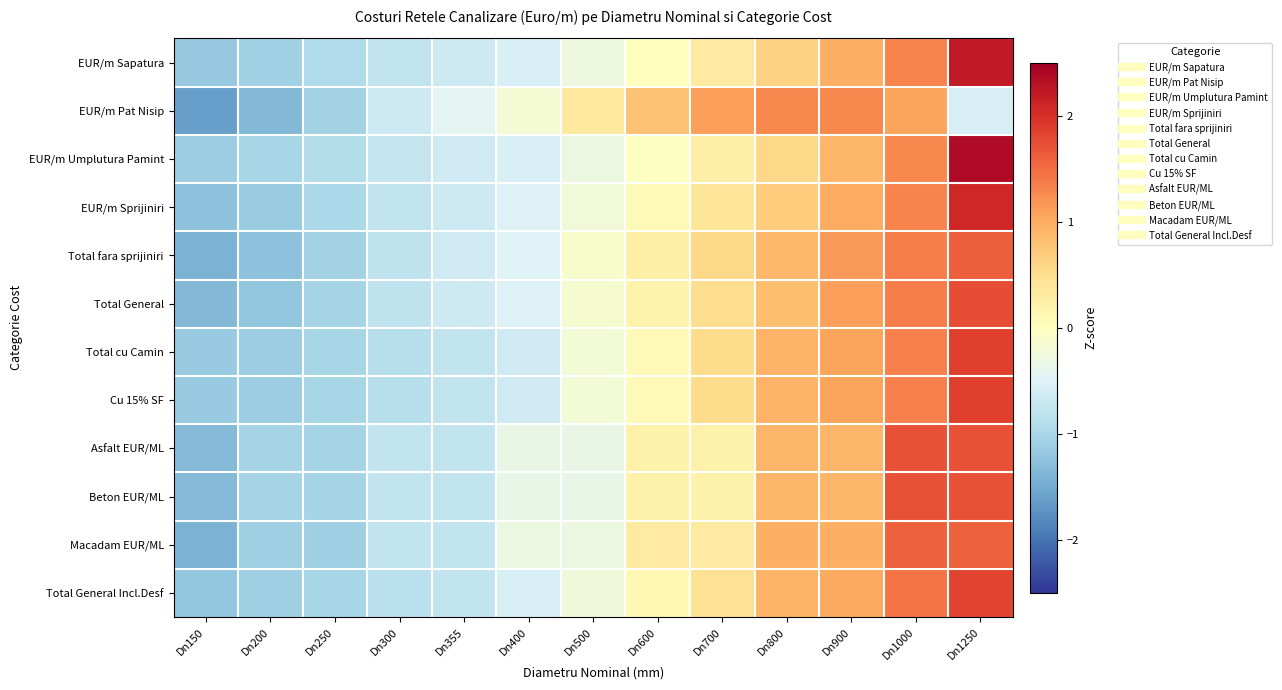

List the series in order of their peak value, lowest first.

EUR/m Pat Nisip, Macadam EUR/ML, Total fara sprijiniri, Asfalt EUR/ML, Beton EUR/ML, Total General, Total General Incl.Desf, Cu 15% SF, Total cu Camin, EUR/m Sprijiniri, EUR/m Sapatura, EUR/m Umplutura Pamint